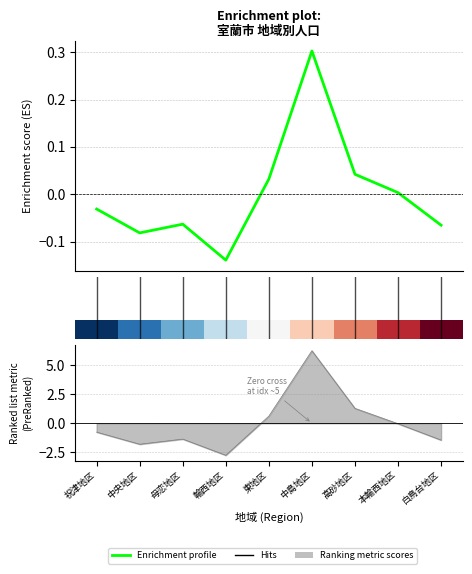

How many positive values does the Enrichment profile series have?

4